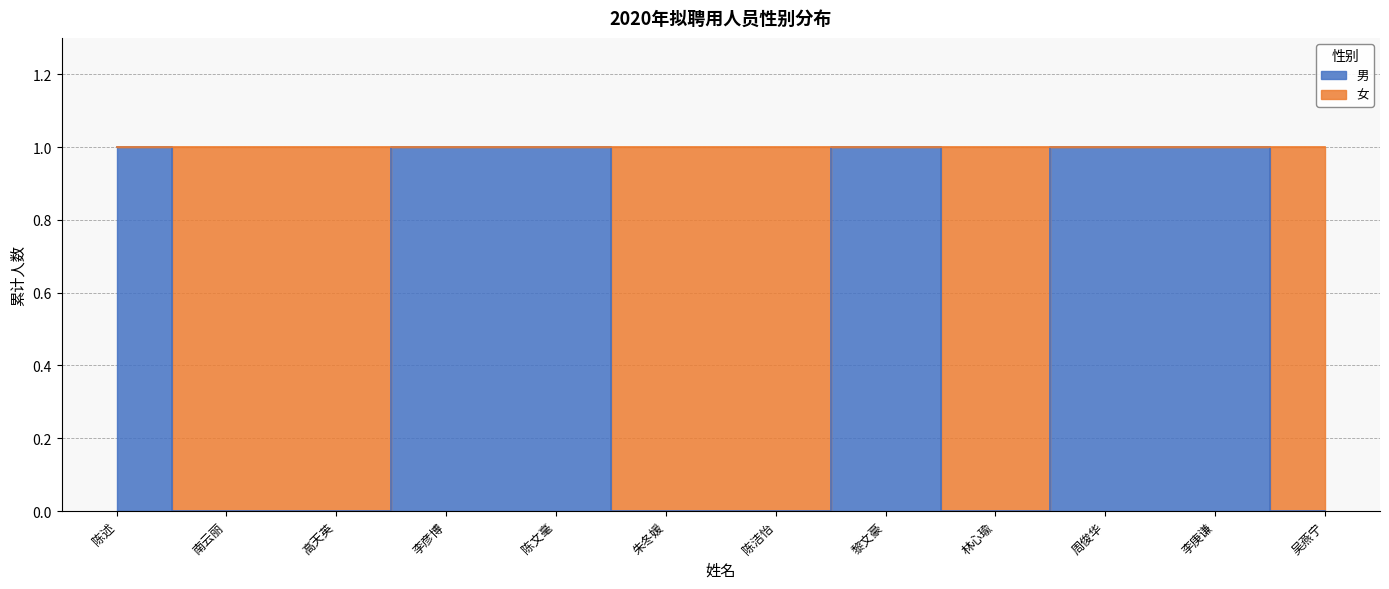

How many interior local valleys (lower than both neighbors) does the data have?

1